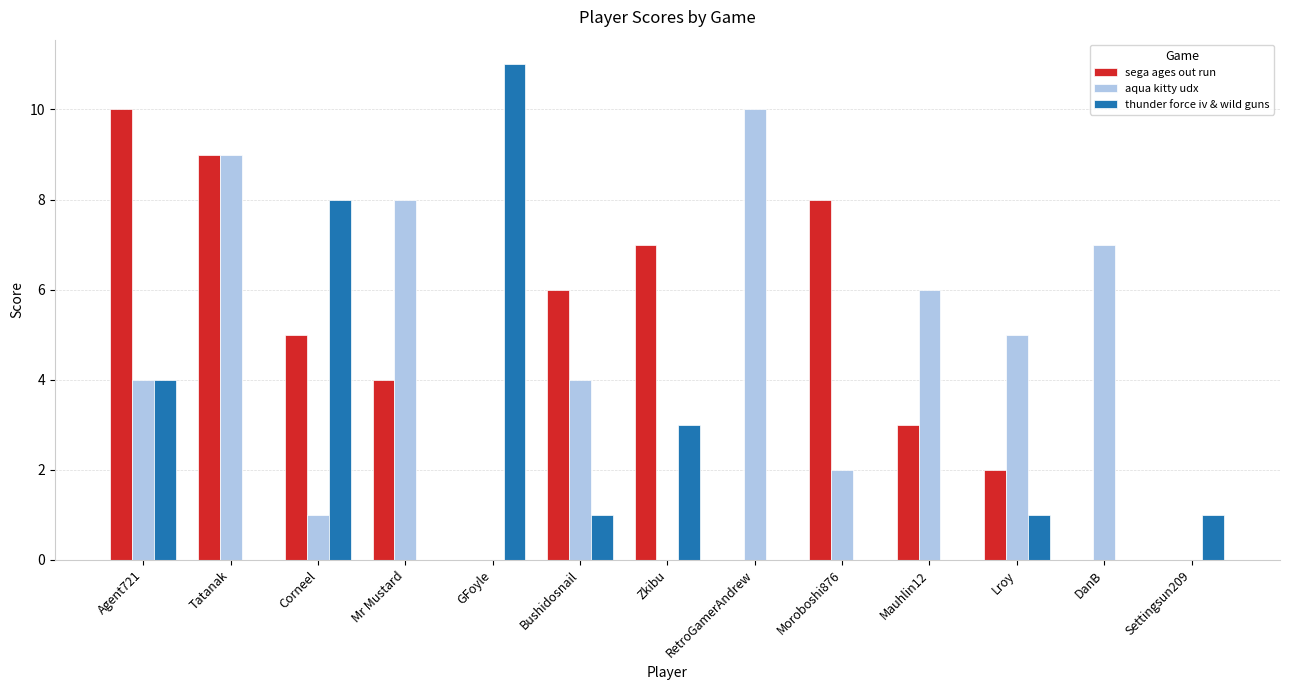

What is the greatest value displayed?

11